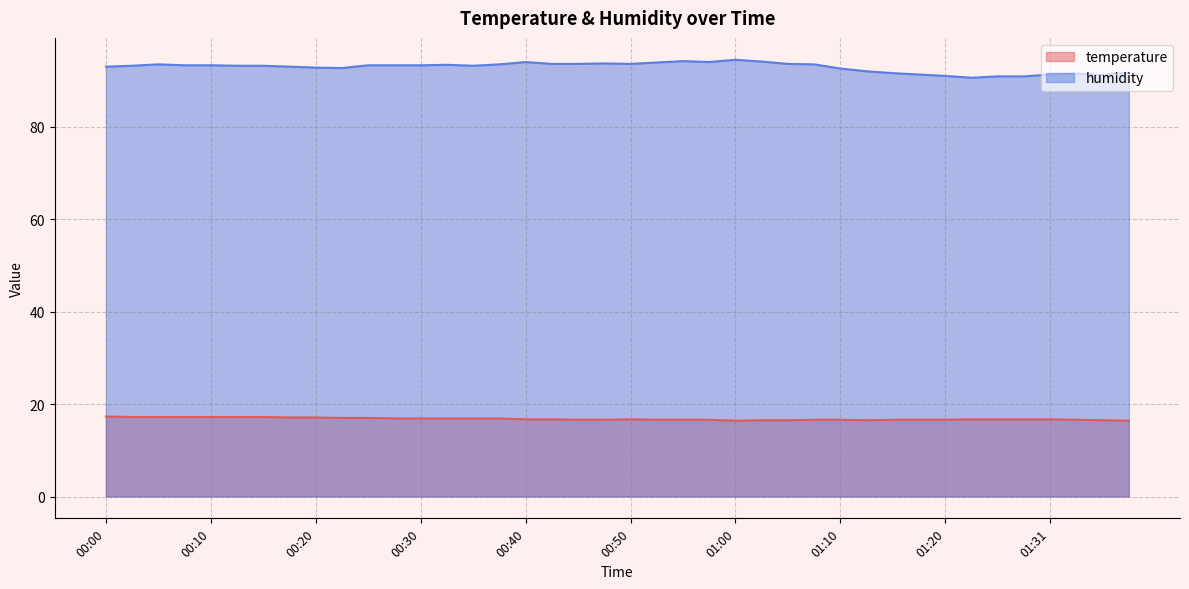

True or false: humidity has a value of 154.5 at 01:23.

False